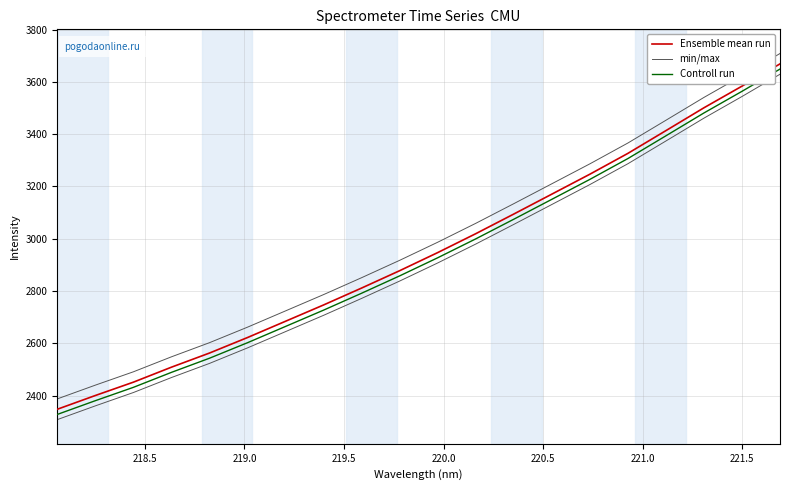

At how many categories does at least one series exceed 3100?

8